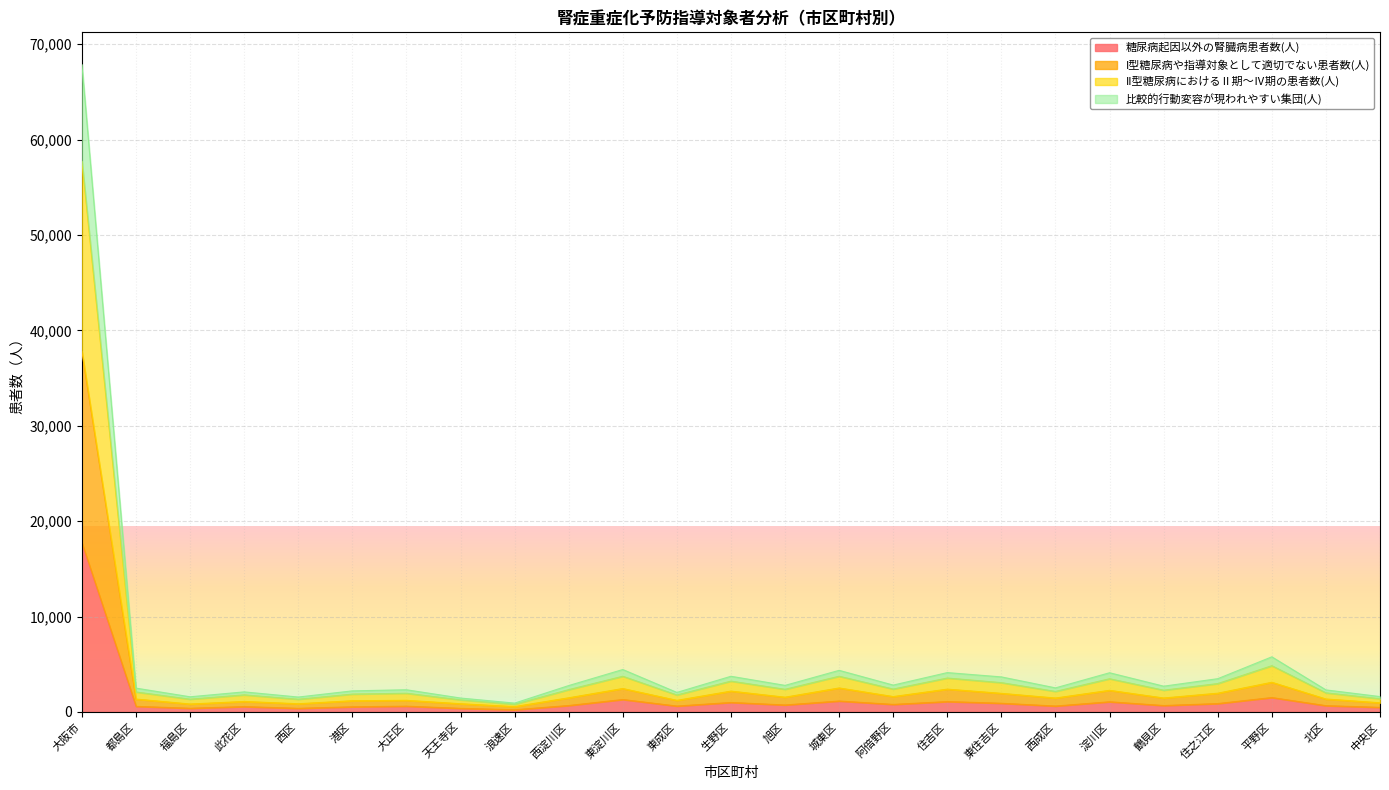

Is the value of 糖尿病起因以外の腎臓病患者数(人) at 平野区 greater than the value of 比較的行動変容が現われやすい集団(人) at 中央区?

Yes